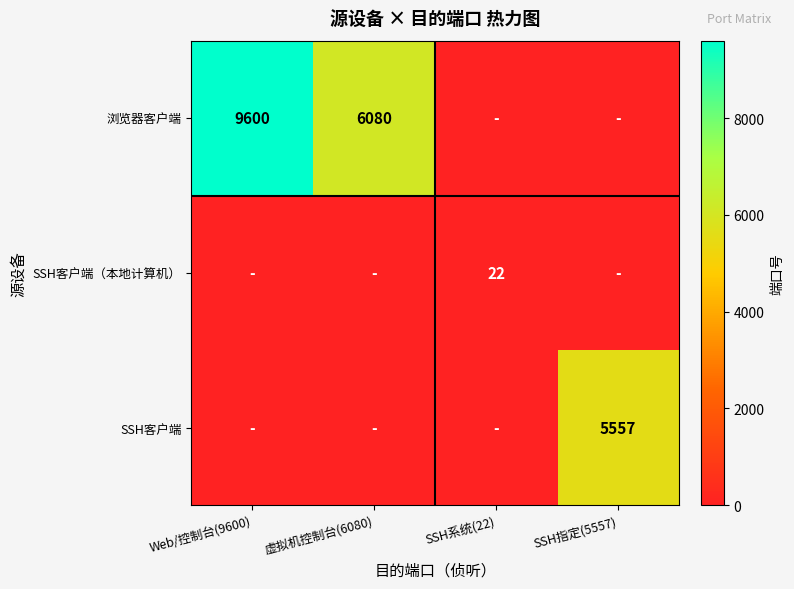

Is it true that SSH客户端（本地计算机） equals 36 at SSH系统(22)?

False